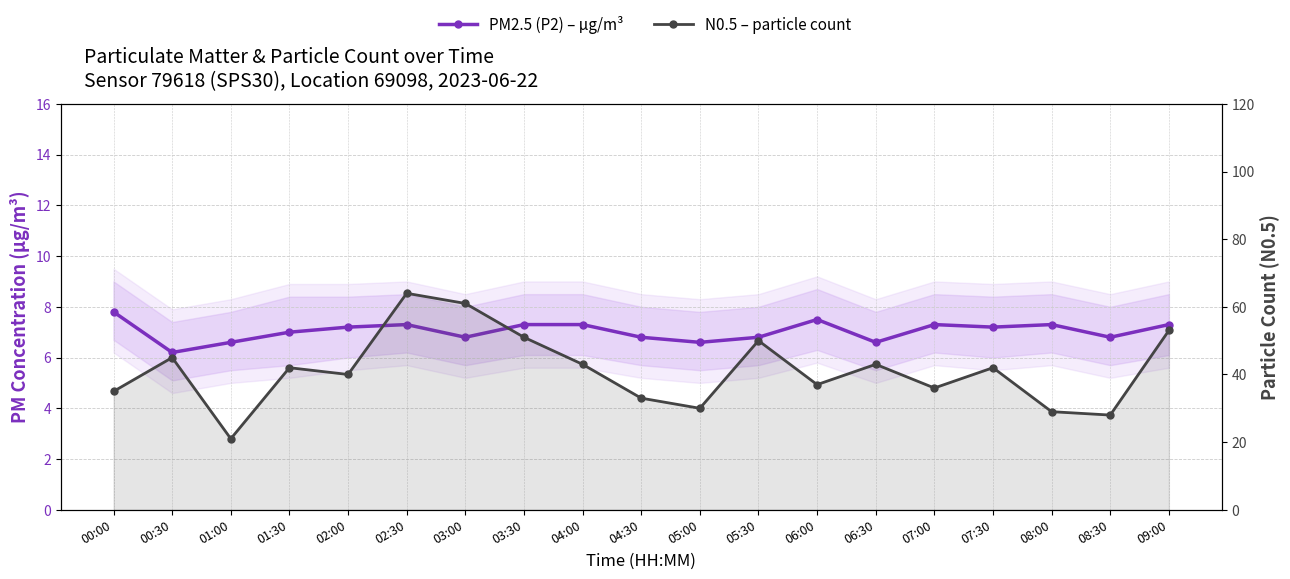

What value does the PM2.5 (P2) – µg/m³ series have at 00:30?

6.2